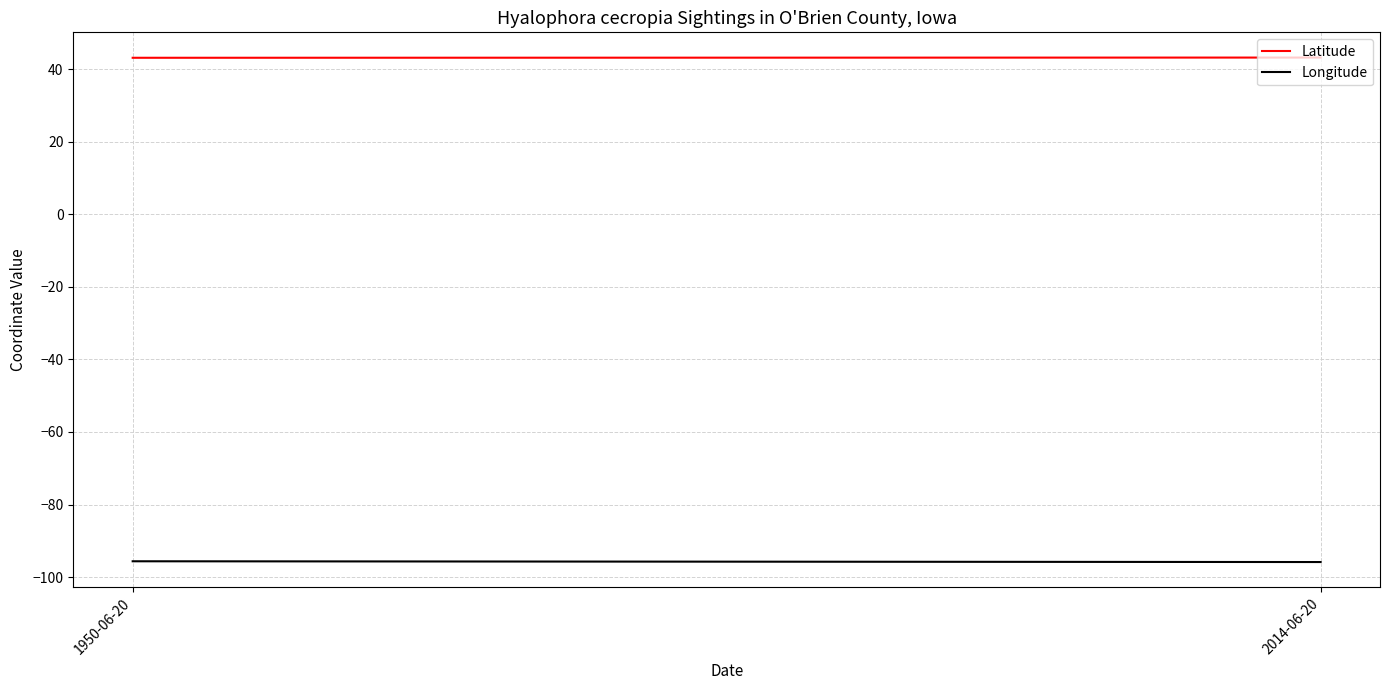

Which has a higher value, 1950-06-20 or 2014-06-20?

2014-06-20